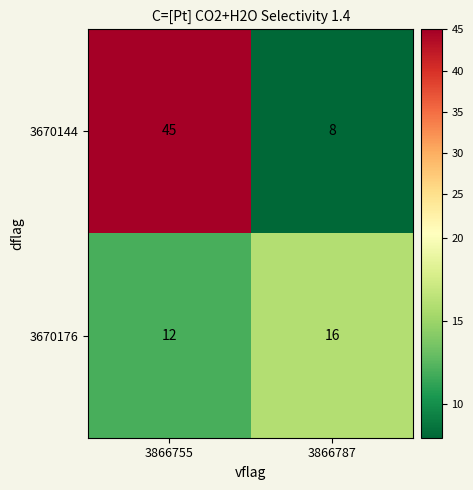

Which series has the largest total across all categories?

3670144